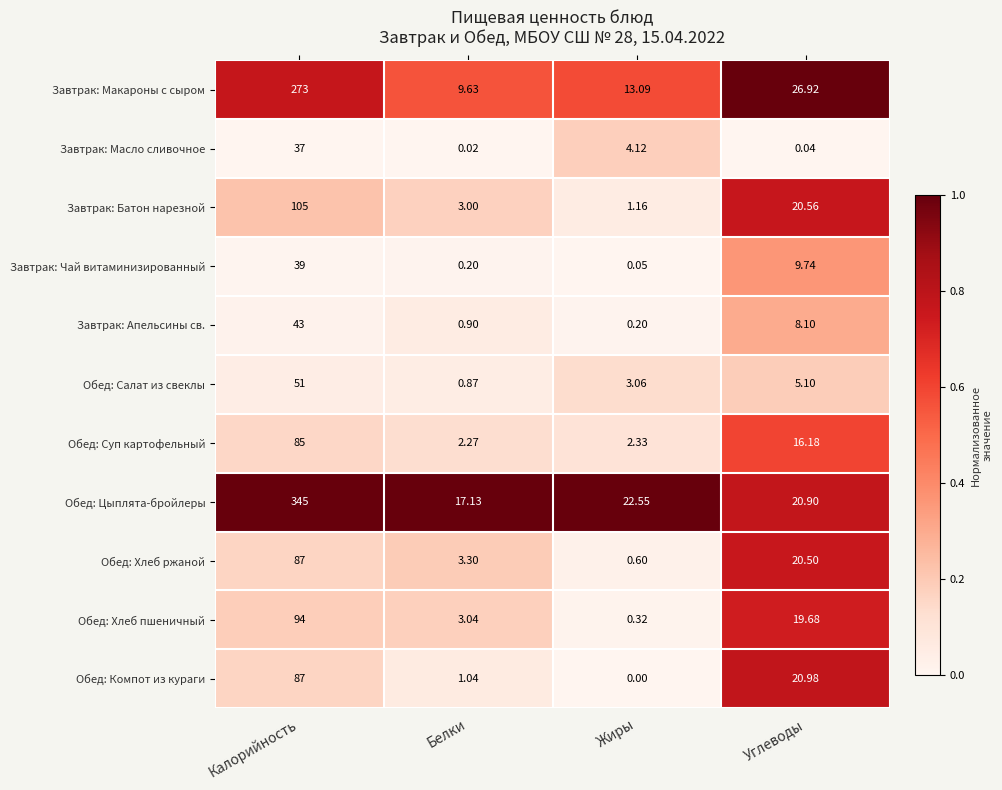

At which label is Обед: Компот из кураги closest to 43?

Углеводы